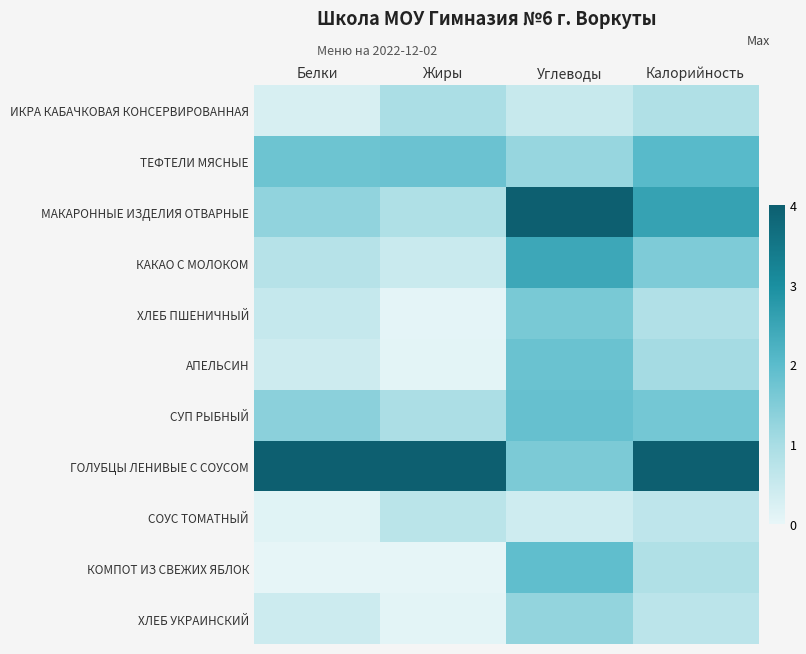

Rank the series by their maximum value, from highest to lowest.

МАКАРОННЫЕ ИЗДЕЛИЯ ОТВАРНЫЕ, ГОЛУБЦЫ ЛЕНИВЫЕ С СОУСОМ, КАКАО С МОЛОКОМ, ТЕФТЕЛИ МЯСНЫЕ, КОМПОТ ИЗ СВЕЖИХ ЯБЛОК, СУП РЫБНЫЙ, АПЕЛЬСИН, ХЛЕБ ПШЕНИЧНЫЙ, ХЛЕБ УКРАИНСКИЙ, ИКРА КАБАЧКОВАЯ КОНСЕРВИРОВАННАЯ, СОУС ТОМАТНЫЙ